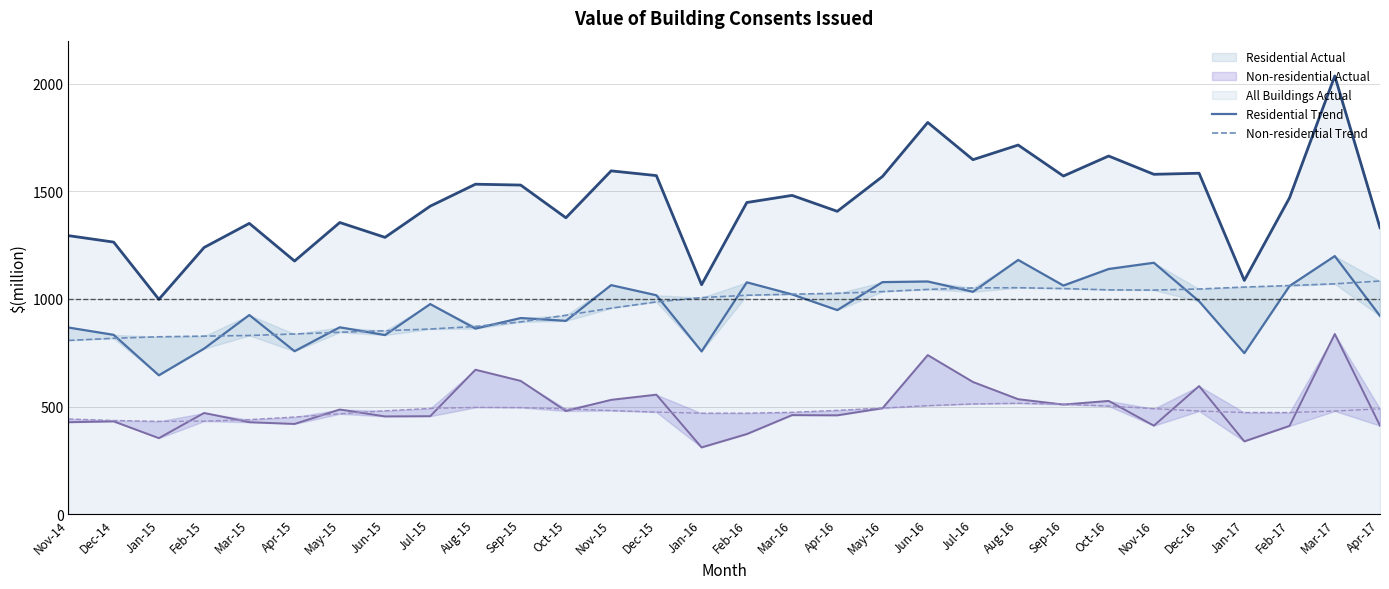

The value of All Buildings Actual at Jun-16 is 1161. True or false?

False